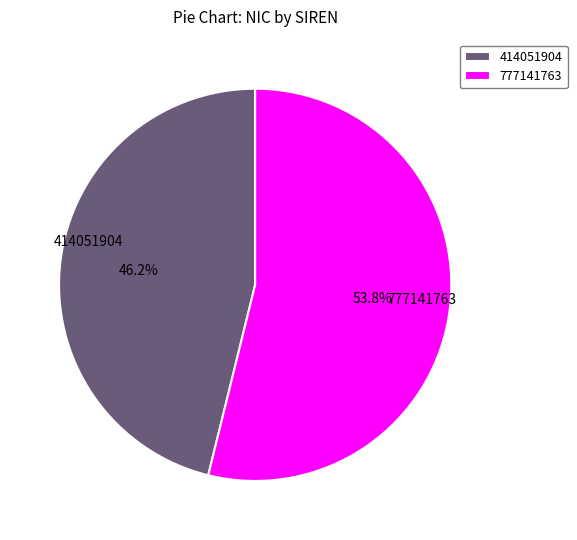

What percentage is NOT represented by 777141763?

46.2%